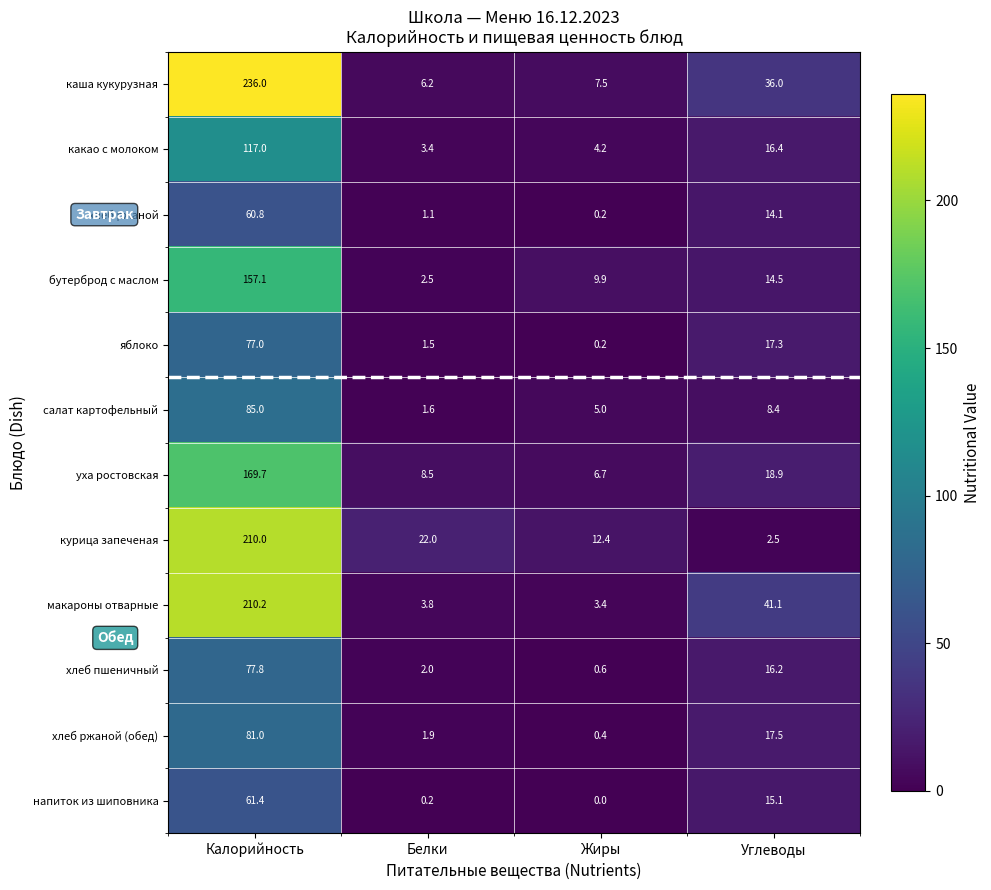

True or false: напиток из шиповника has a value of 0.2 at Белки.

True